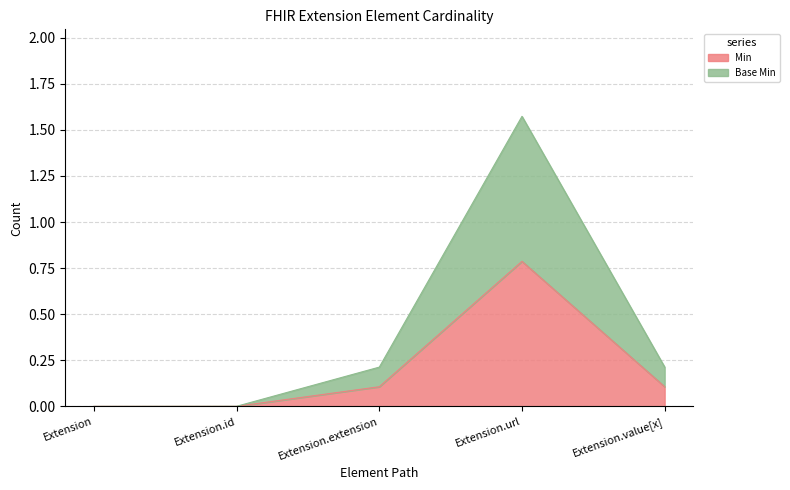

What is the difference between the maximum and minimum values in the Base Min series?

1.6